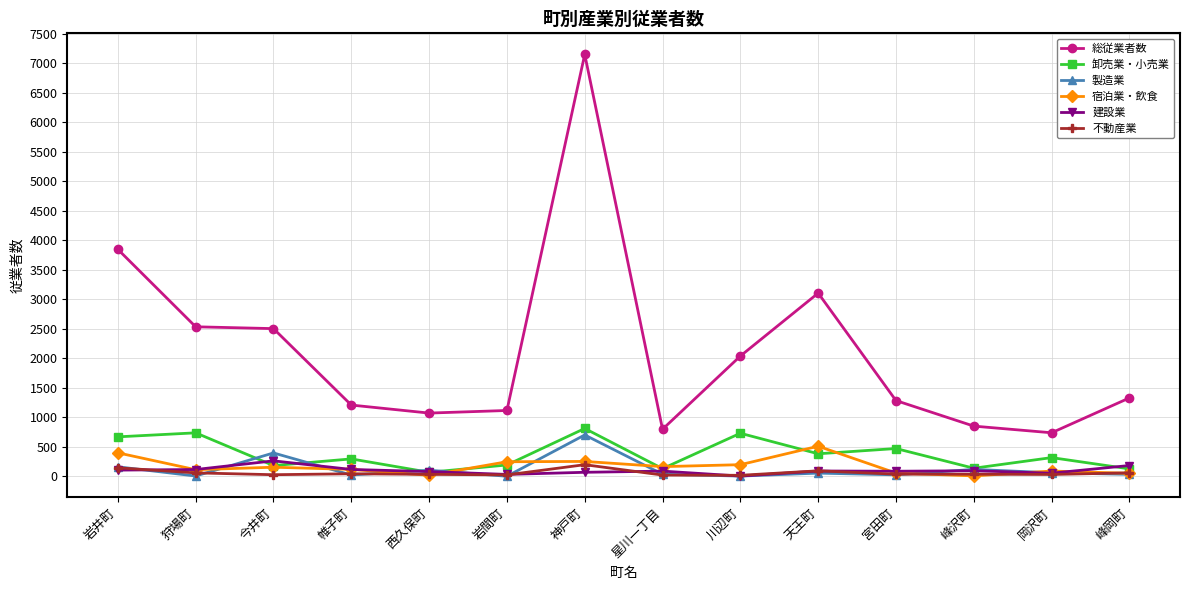

How many values in the 製造業 series are below 54?

7